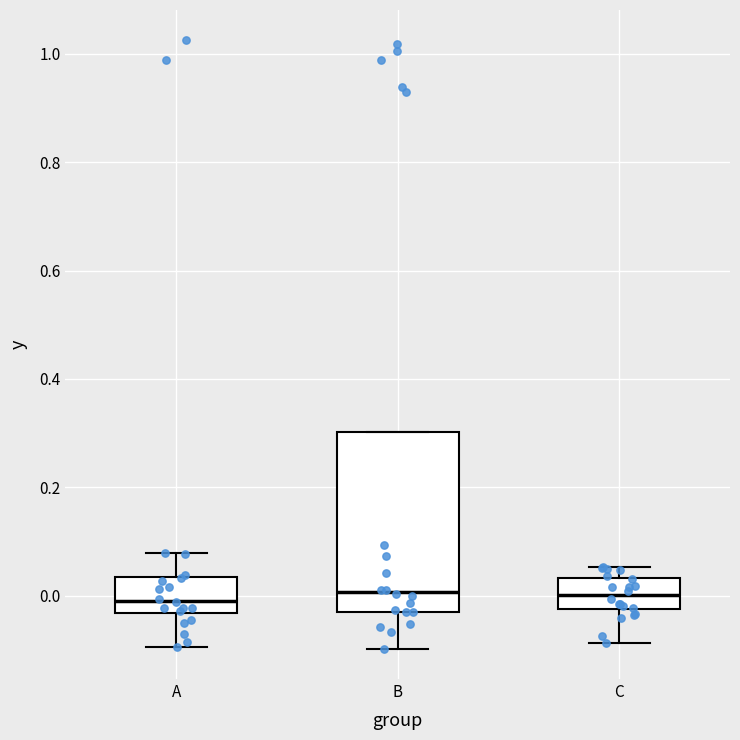

Reading left to right, transcribe this box plot: for each box, give where its median line is, the range the box spans, and where its two whiskers end, as read against the y-axis. The values are not printed on the chart, so give them approximately, as read against the axis.

A: median 0.00, box -0.04 to 0.04, whiskers -0.10 to 0.08
B: median 0.00, box -0.04 to 0.30, whiskers -0.10 to 0.30
C: median 0.00, box -0.02 to 0.04, whiskers -0.08 to 0.06